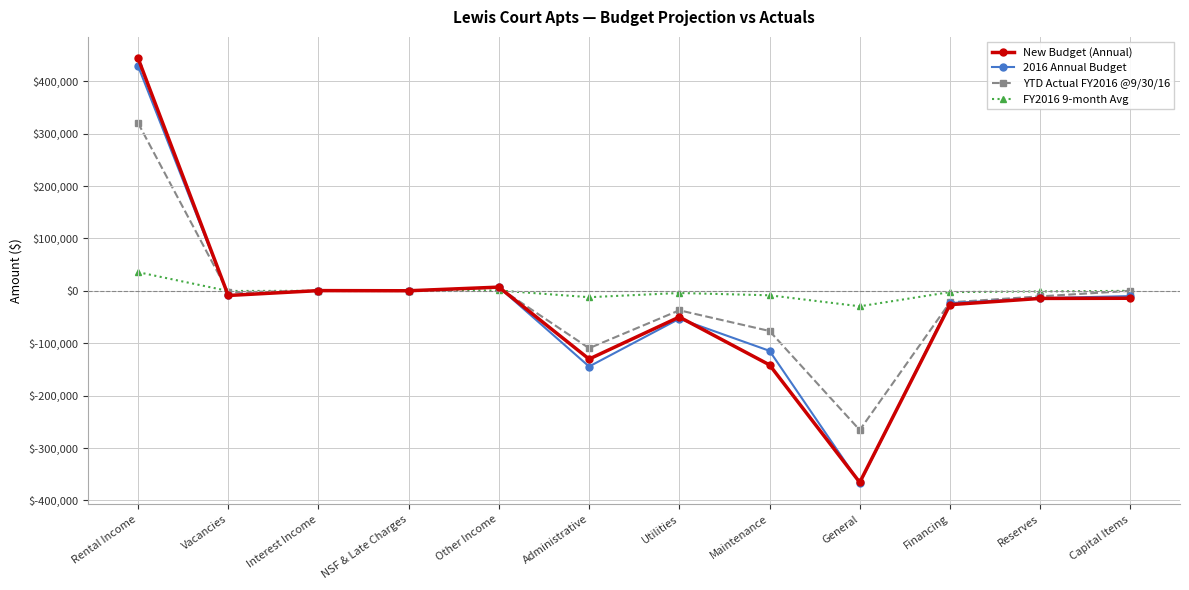

What is the difference between the 2016 Annual Budget values at Maintenance and Interest Income?

114930